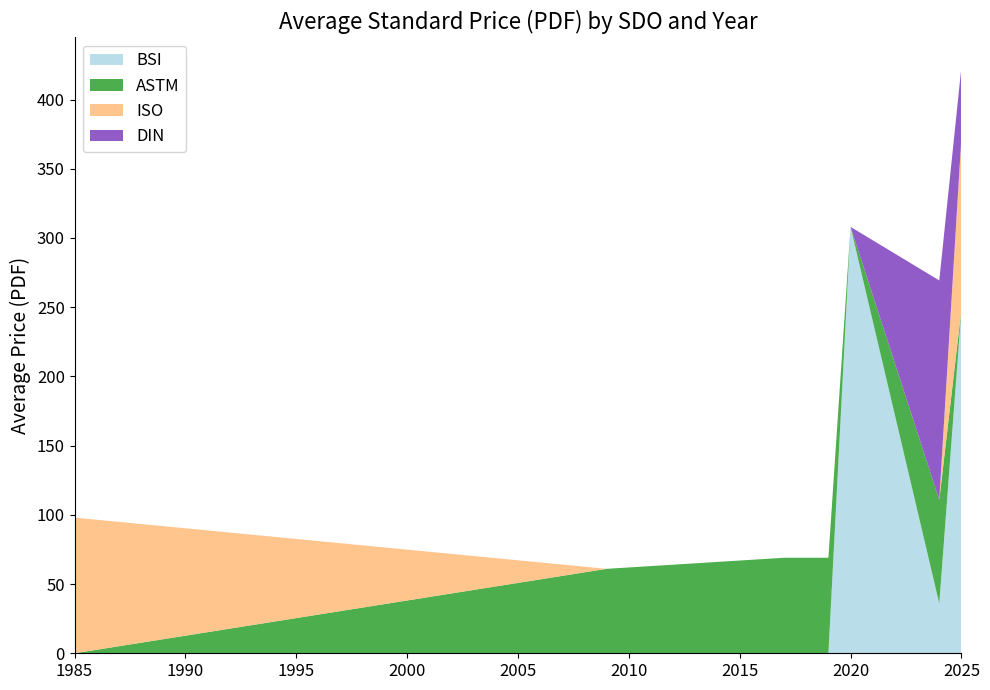

Reading left to right, what are all the values shown in this chart?

BSI avg Price (PDF): 0.0	0.0	0.0	0.0	308.0	36.0	234.7
ASTM avg Price (PDF): 0.0	61.0	69.0	69.0	0.0	72.0	0.0
ISO avg Price (PDF): 98.0	0.0	0.0	0.0	0.0	0.0	119.1
DIN avg Price (PDF): 0.0	0.0	0.0	0.0	0.0	158.5	50.6